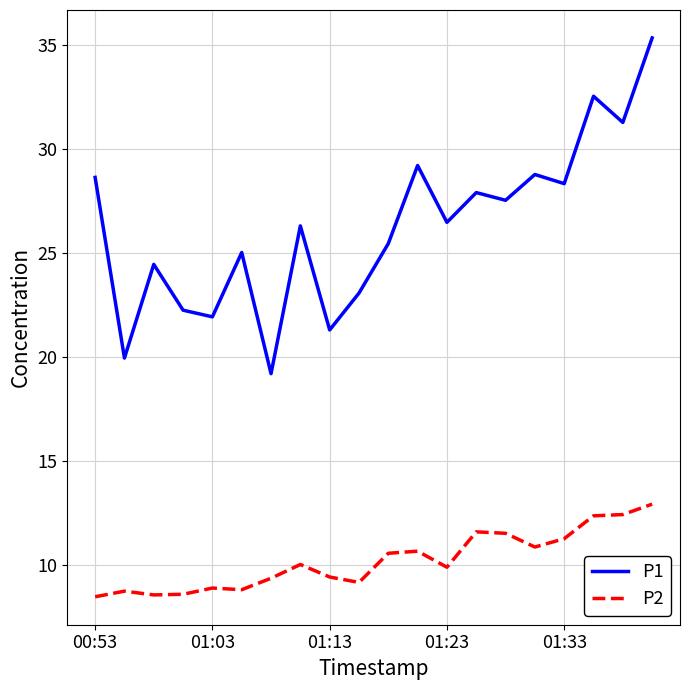

What is the maximum value for P2?

12.9